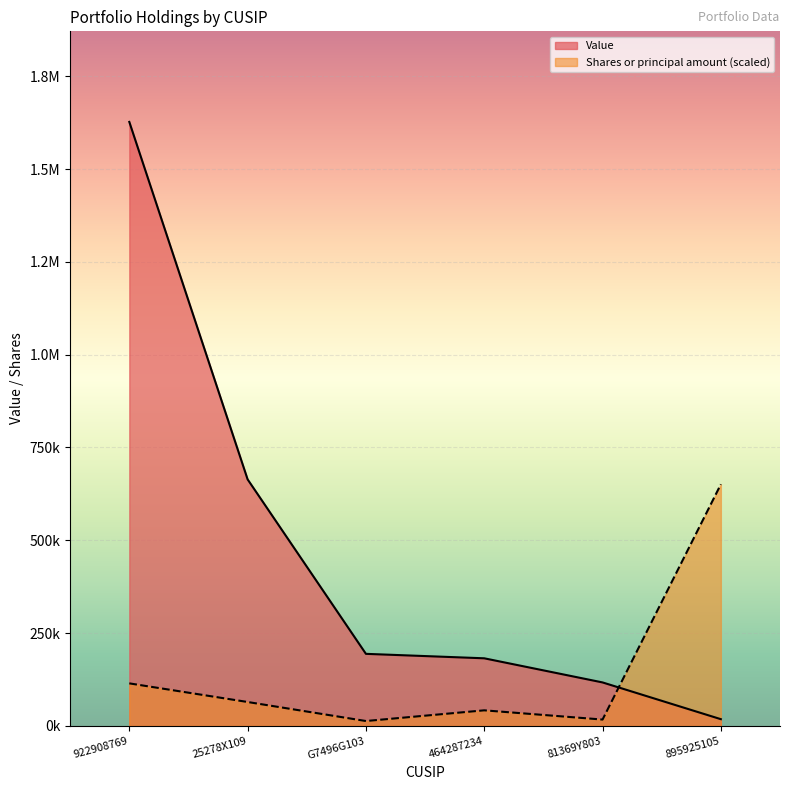

How many series are shown in this chart?

2